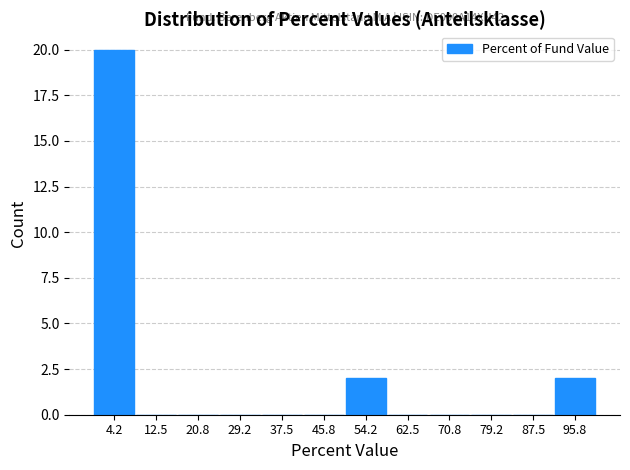

Which range on the x-axis has the tallest bar?

0 to 8